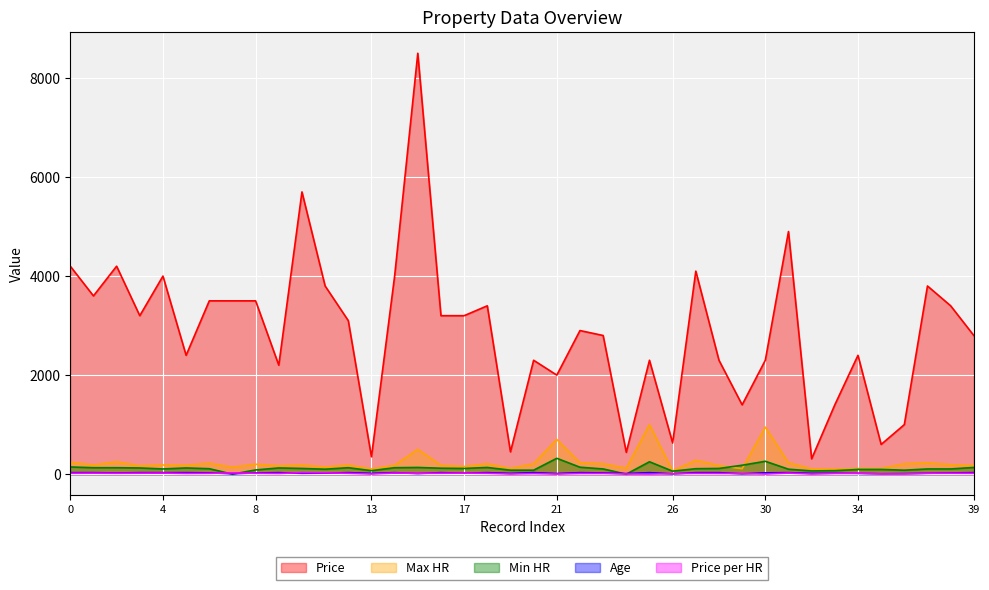

What are all the series names shown in the legend?

Price, Max HR, Min HR, Age, Price per HR